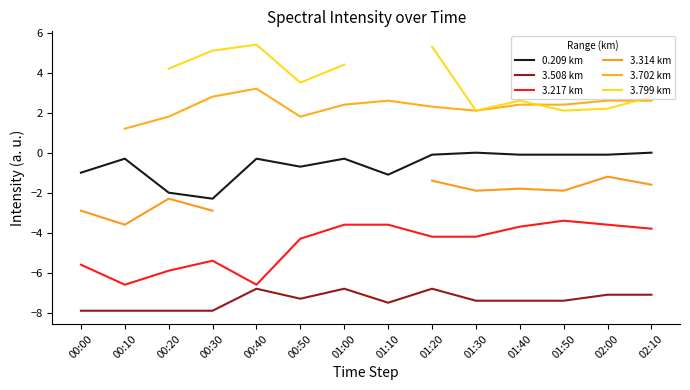

At which category does the chart reach its peak across all series?

00:40